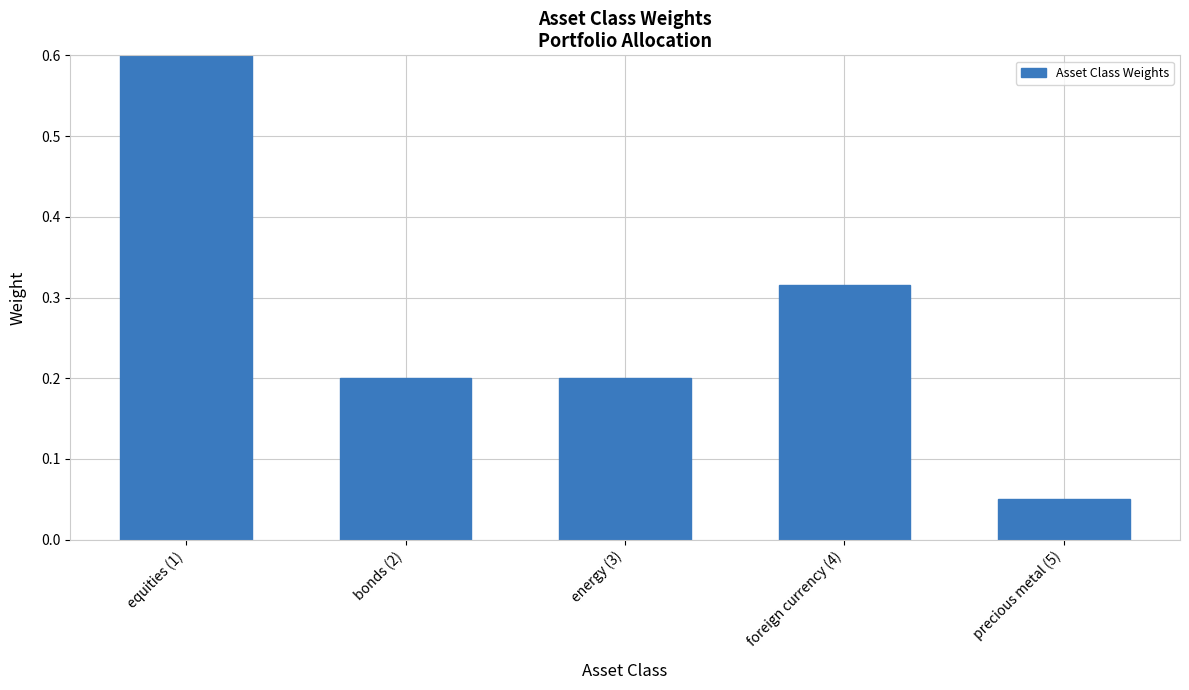

At which label is the value closest to 0?

precious metal (5)